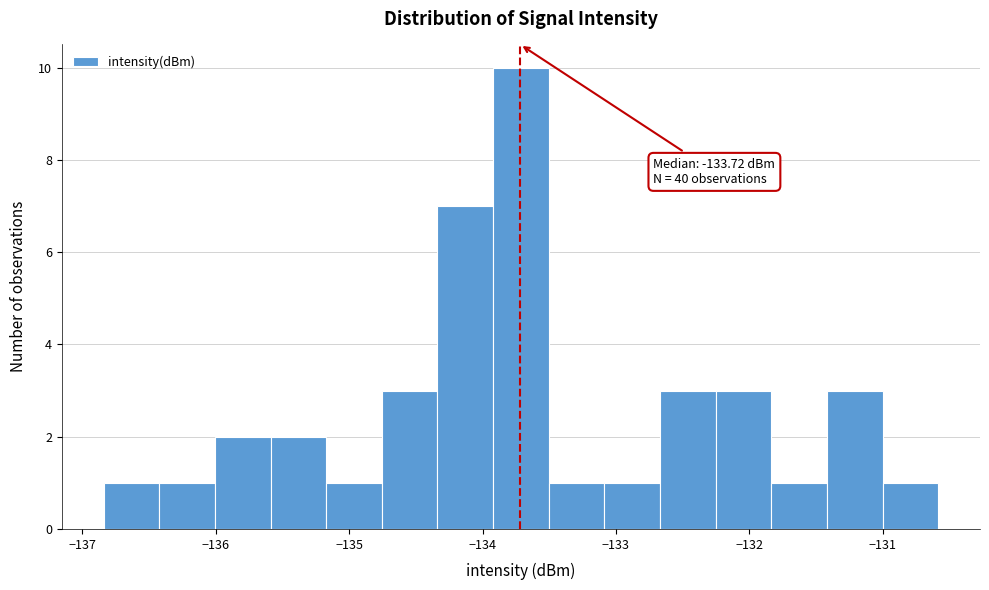

Over which range of the x-axis is the bar tallest?

-133.9 to -133.5